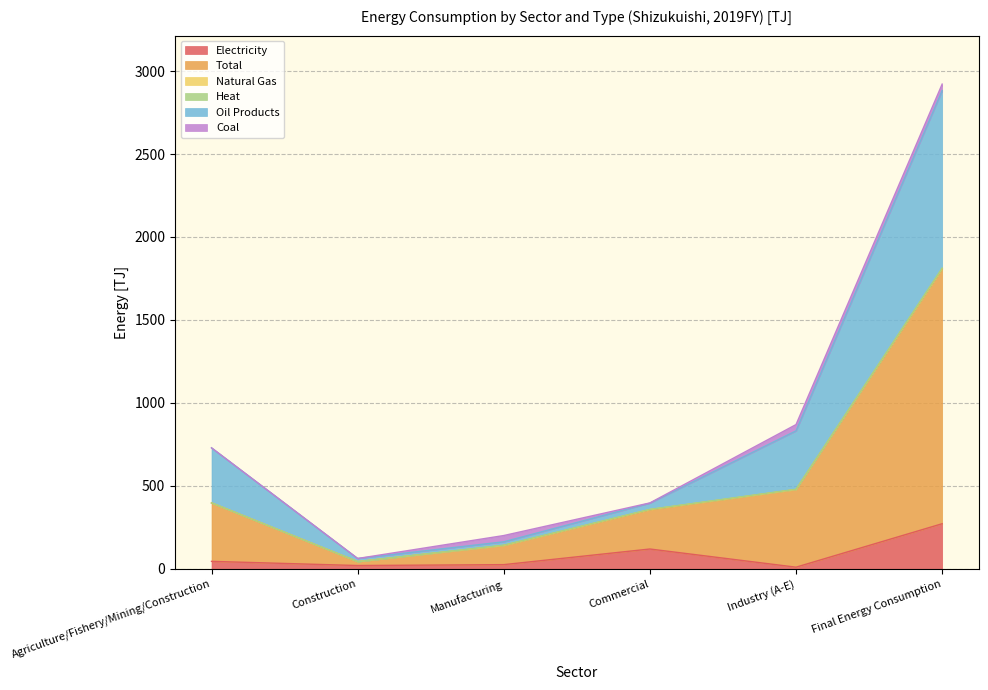

What is the highest value of the Electricity series?

271.8